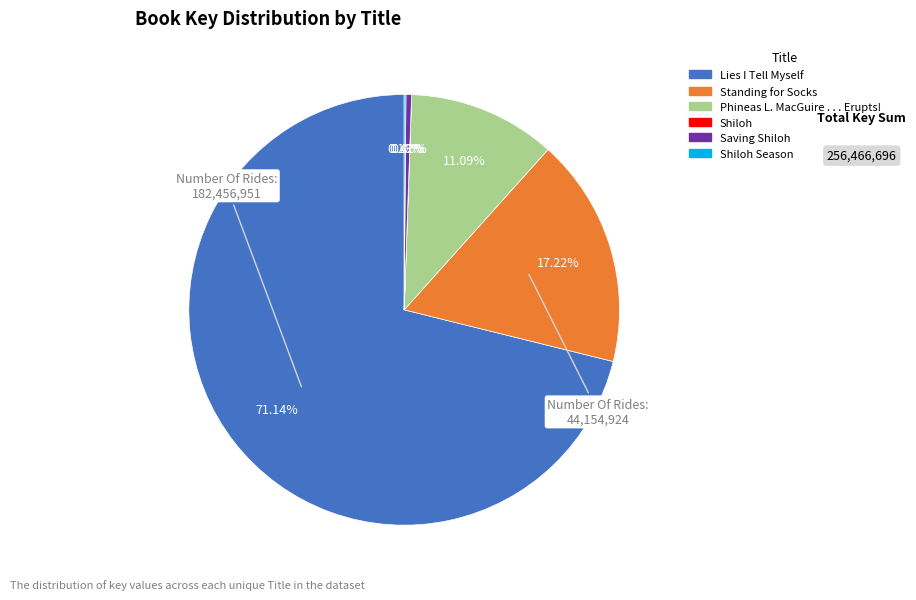

To the nearest percent, what is the difference between the largest and smallest slice percentages?

71%